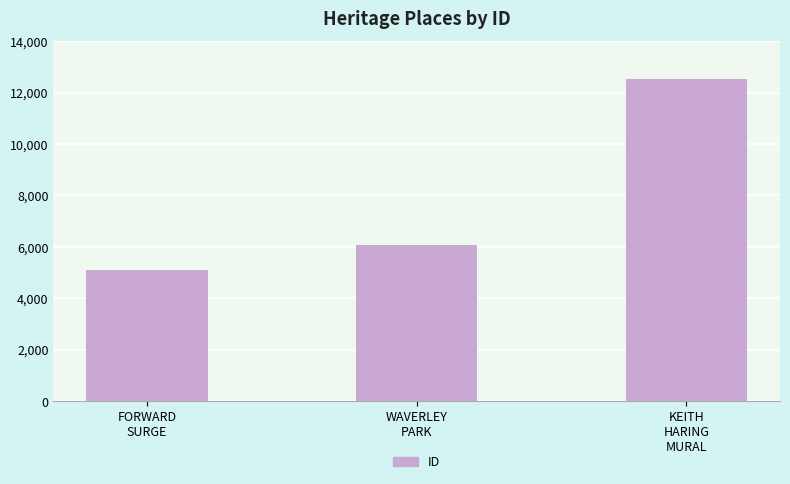

Rank the categories by value from lowest to highest.

FORWARD
SURGE, WAVERLEY
PARK, KEITH
HARING
MURAL